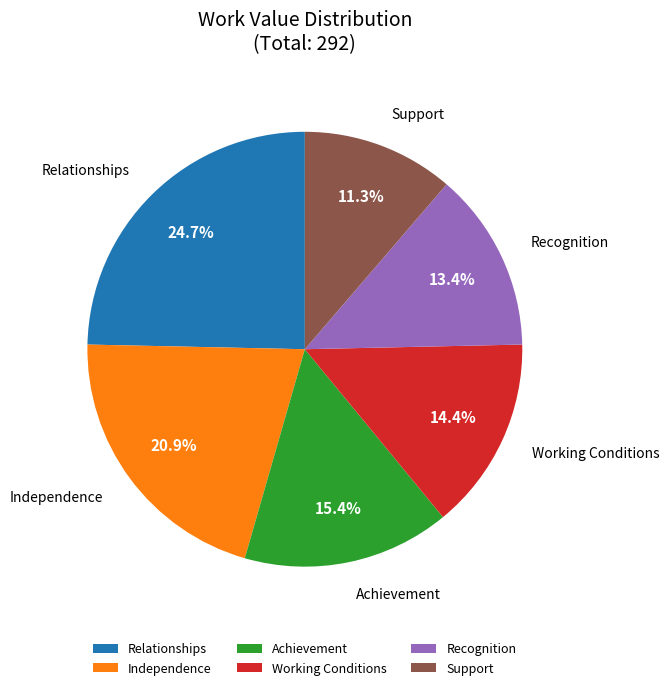

Count the number of slices in the pie.

6